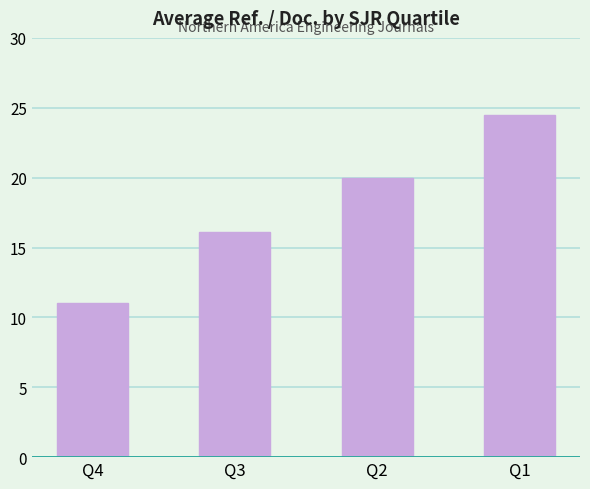

Where does the data first go above 19?

Q2